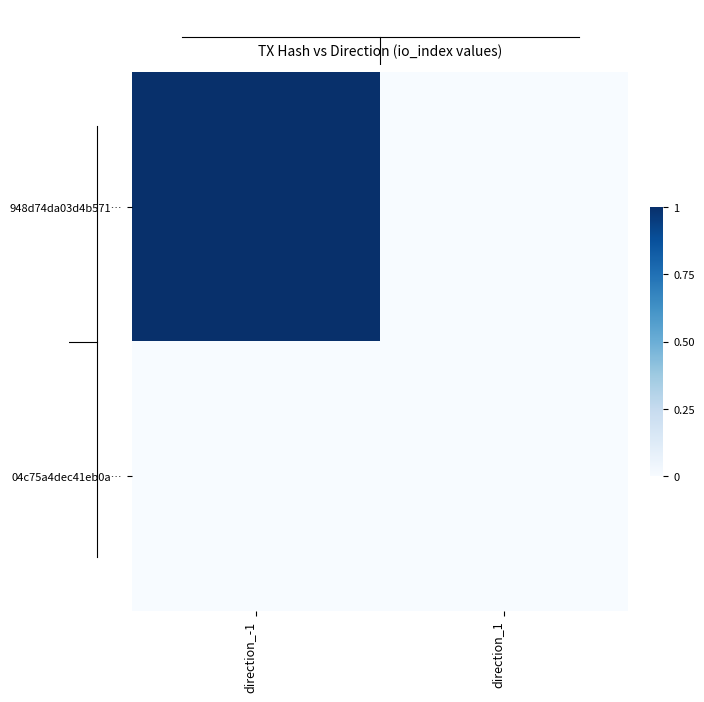

Which series has the largest total across all categories?

948d74da03d4b571…